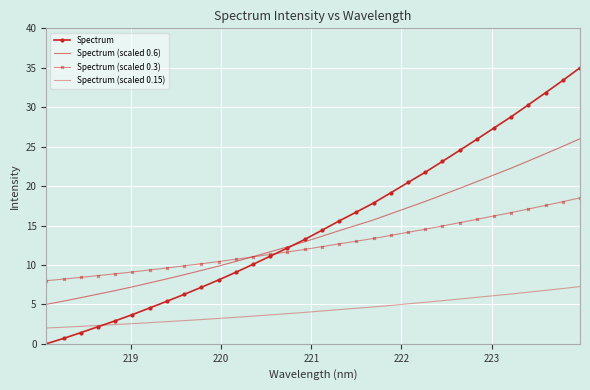

What is the average value of the Spectrum (scaled 0.3) series?

12.5